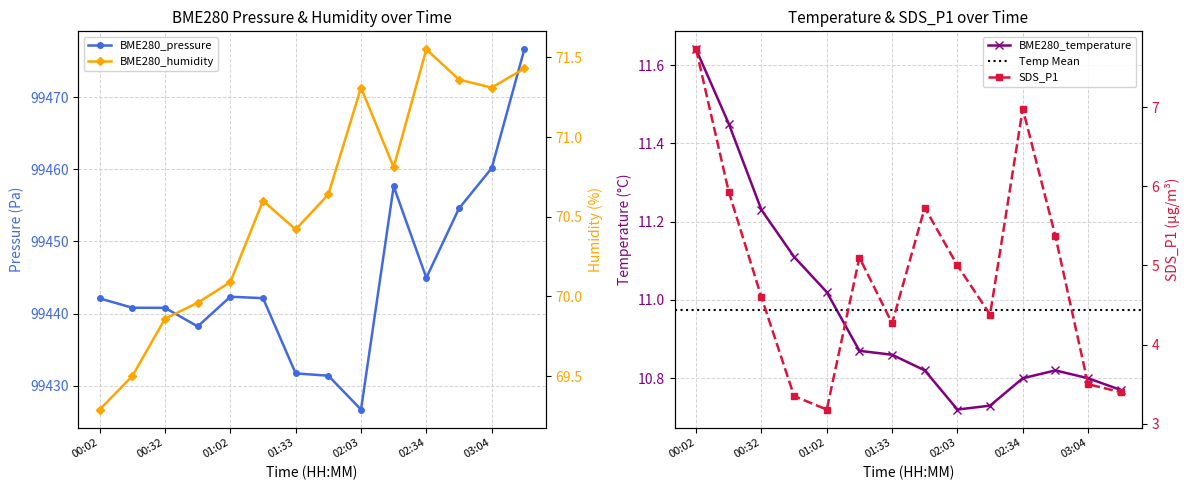

True or false: BME280_humidity and BME280_temperature cross at least once.

False